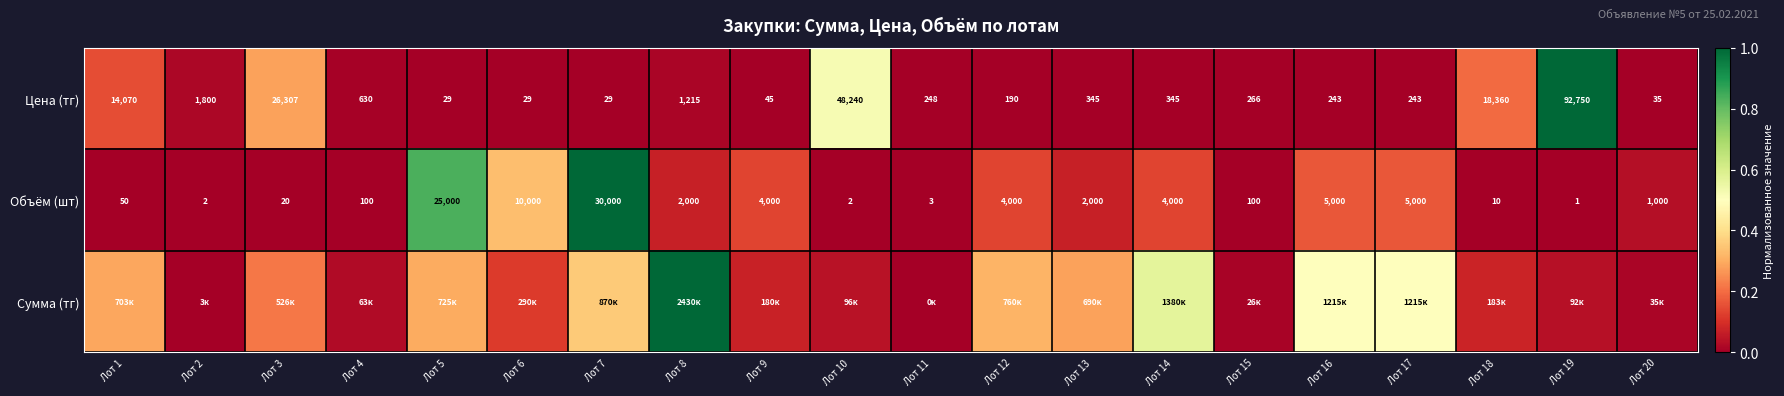

Is the value of Цена (тг) at Лот 2 greater than the value of Объём (шт) at Лот 8?

No